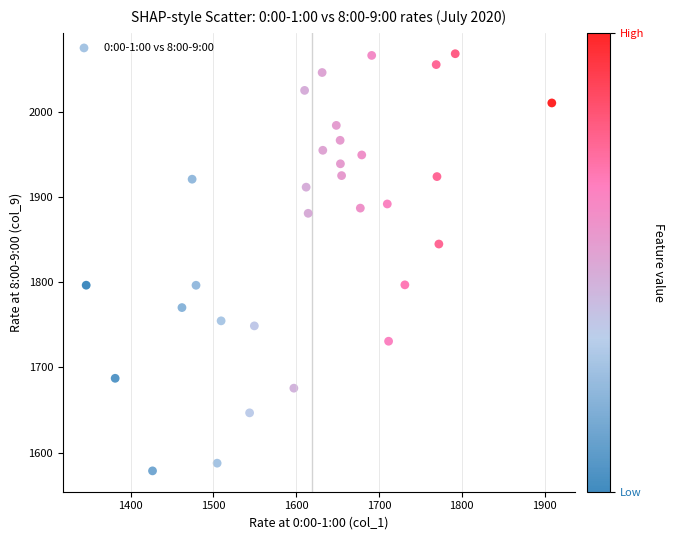

What is the range of X values (max minus min)?

562.5